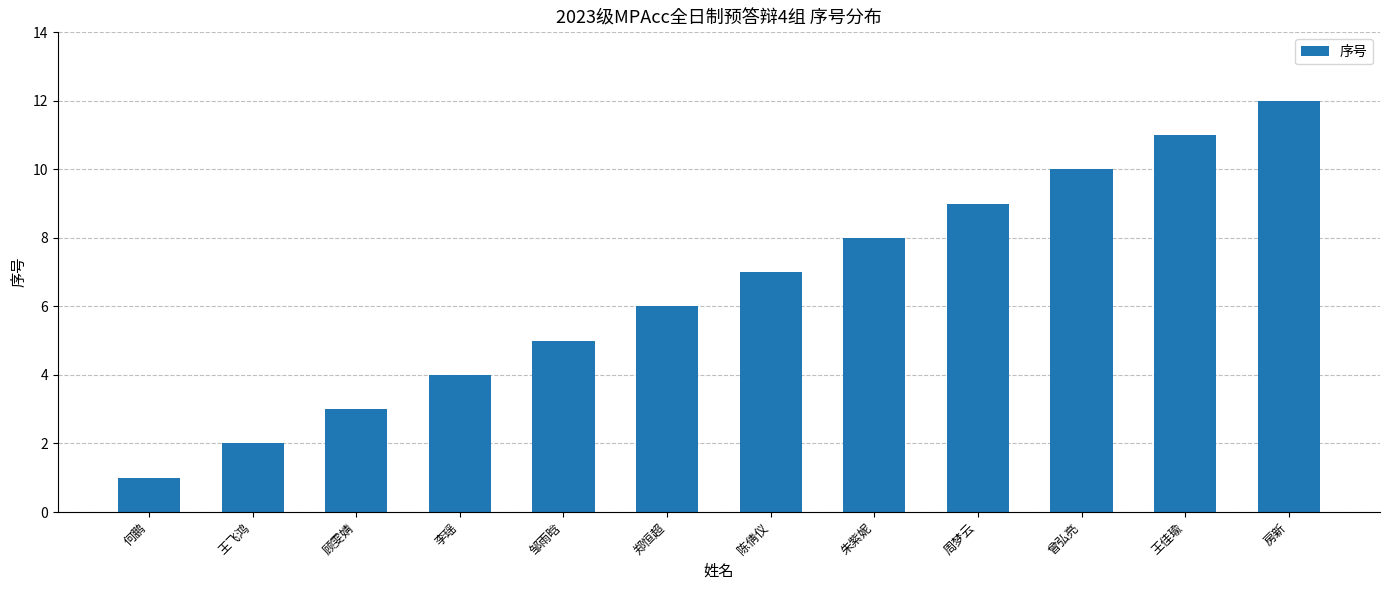

Does the chart contain stacked bars?

No